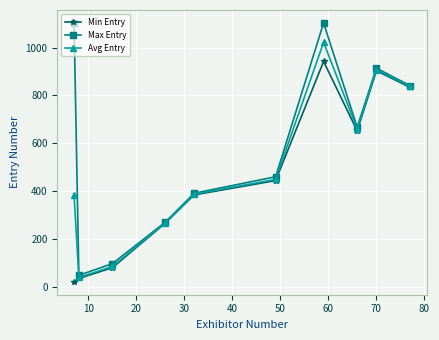

What is the lowest value of the Avg Entry series?

39